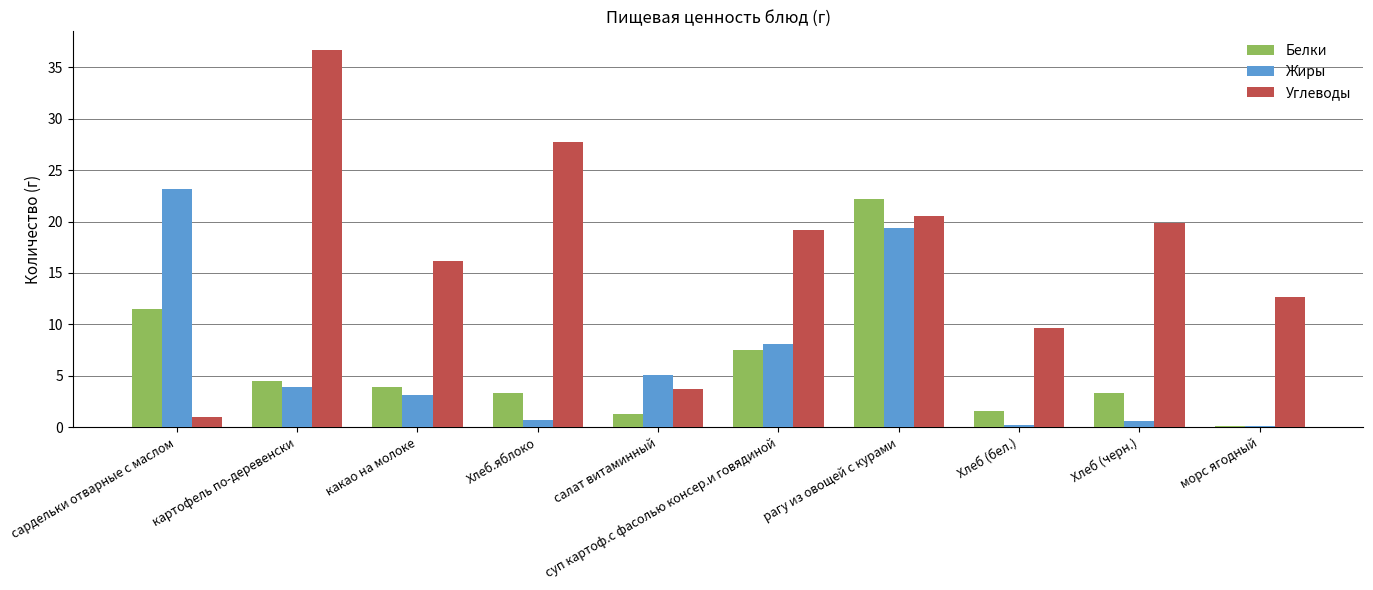

Which series changed the most between рагу из овощей с курами and Хлеб (бел.)?

Белки